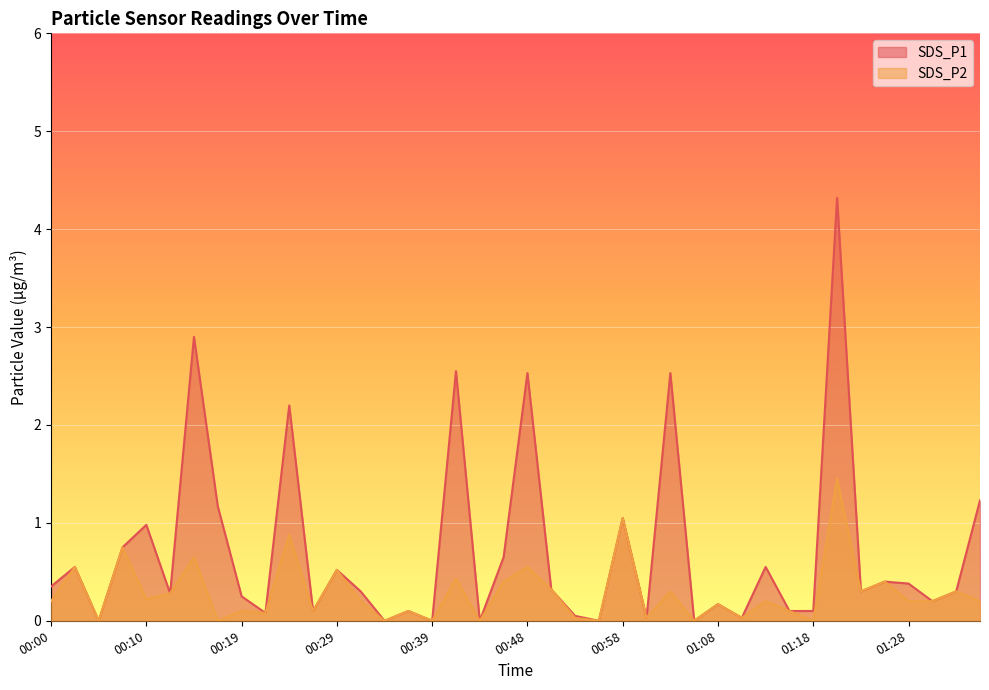

Reading left to right, what are all the values shown in this chart?

SDS_P1: 0.3	0.6	0.0	0.8	1.0	0.3	2.9	1.2	0.2	0.1	2.2	0.1	0.5	0.3	0.0	0.1	0.0	2.5	0.0	0.7	2.5	0.3	0.1	0.0	1.1	0.0	2.5	0.0	0.2	0.0	0.6	0.1	0.1	4.3	0.3	0.4	0.4	0.2	0.3	1.2
SDS_P2: 0.2	0.6	0.0	0.8	0.2	0.3	0.7	0.0	0.1	0.1	0.9	0.1	0.5	0.2	0.0	0.1	0.0	0.4	0.0	0.4	0.6	0.3	0.0	0.0	1.1	0.0	0.3	0.0	0.2	0.0	0.2	0.1	0.0	1.4	0.3	0.4	0.2	0.2	0.3	0.2